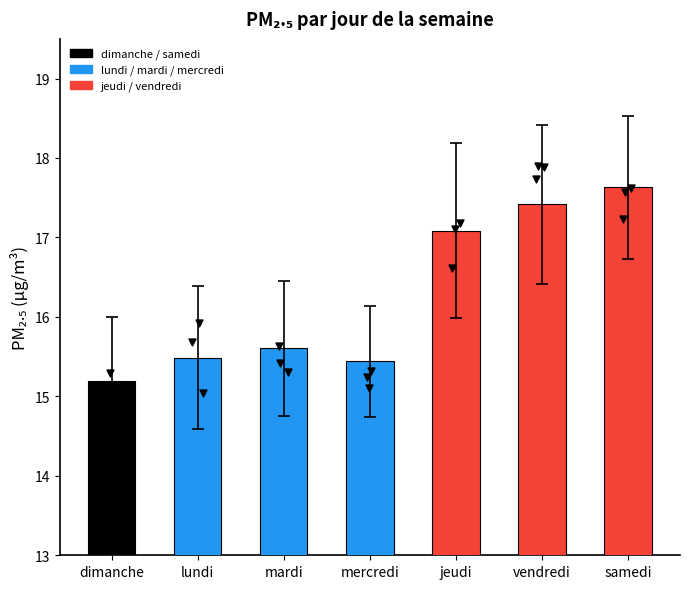

What is the change in value from mardi to jeudi?

+1.5